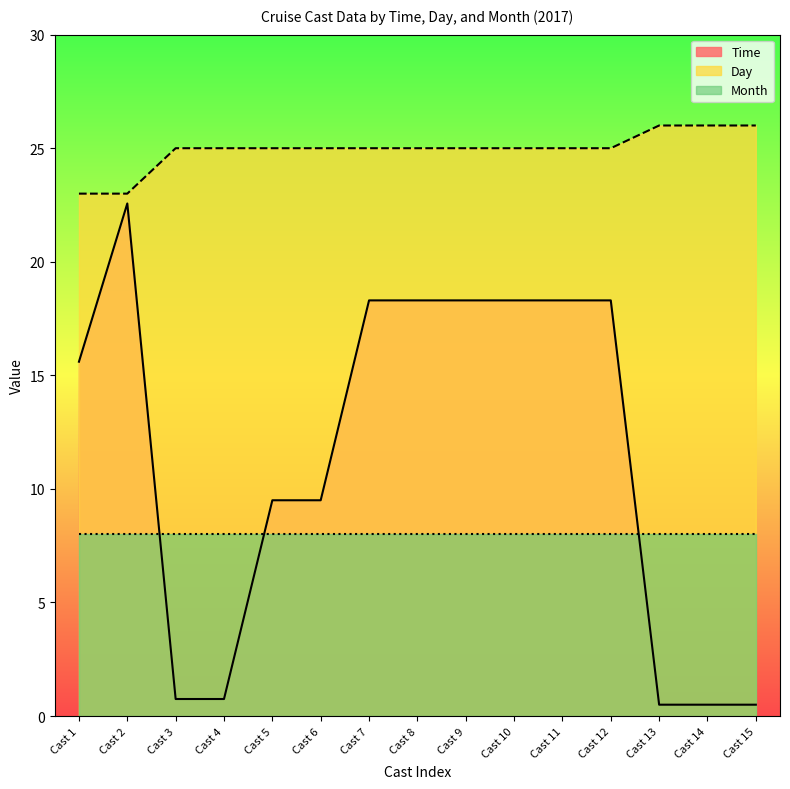

Count the number of data series in this chart.

3